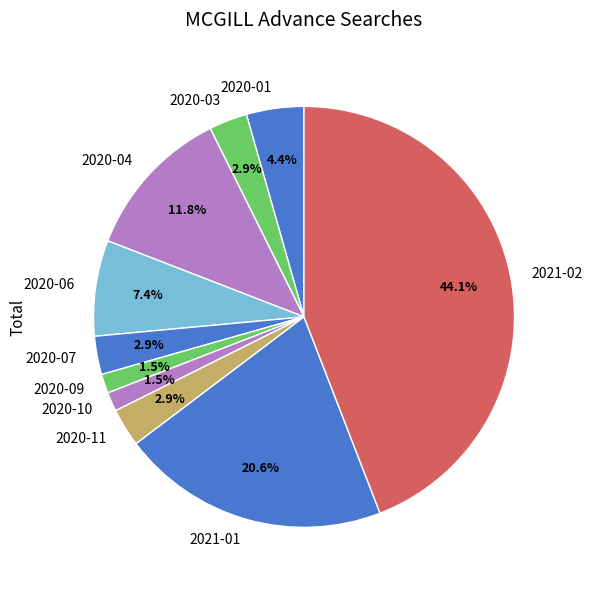

Which category has the biggest portion of the pie?

2021-02